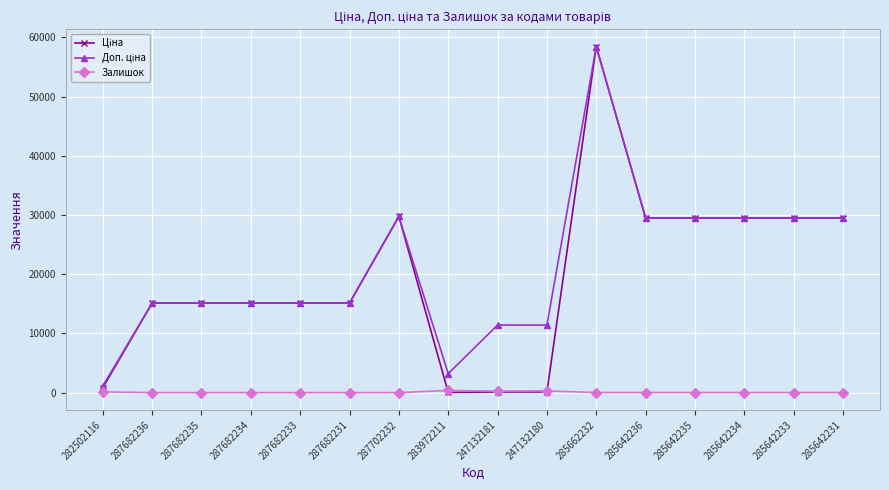

At which category does the chart reach its peak across all series?

285662232